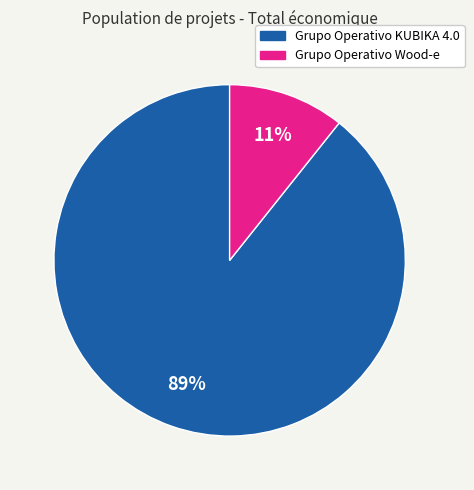

The Grupo Operativo KUBIKA 4.0 slice represents 78% of the pie. True or false?

False